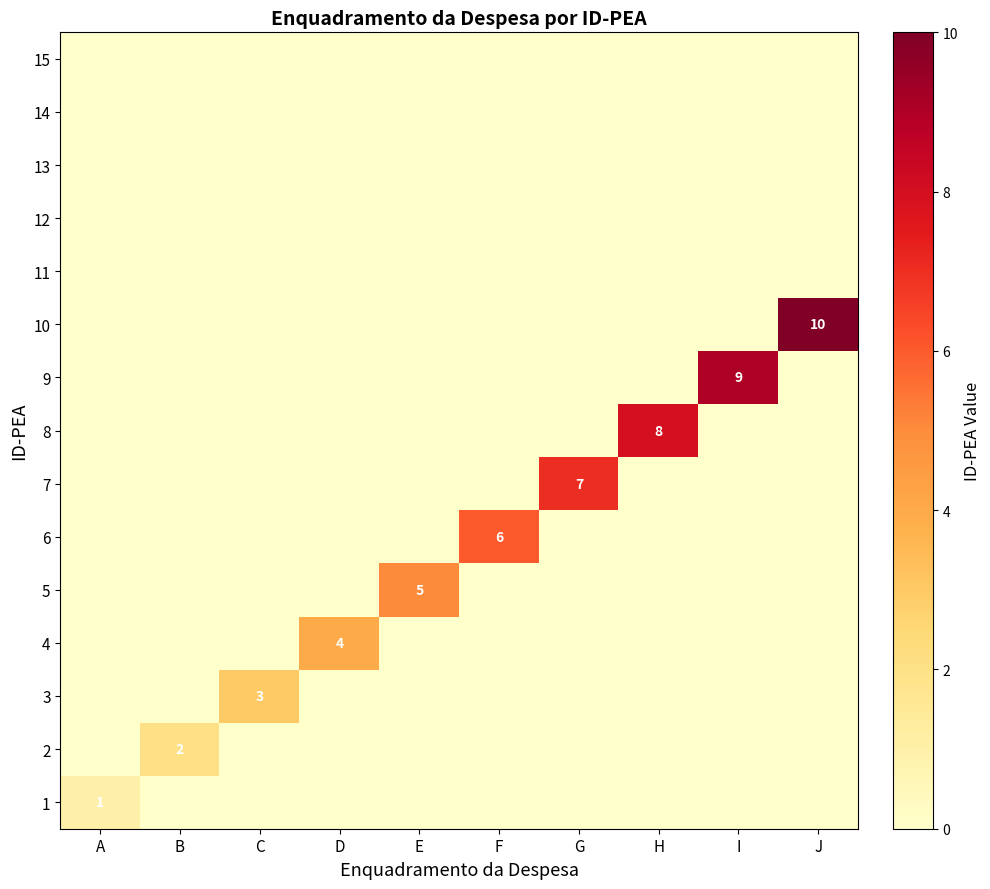

The 7 series shows 13 at G. True or false?

False